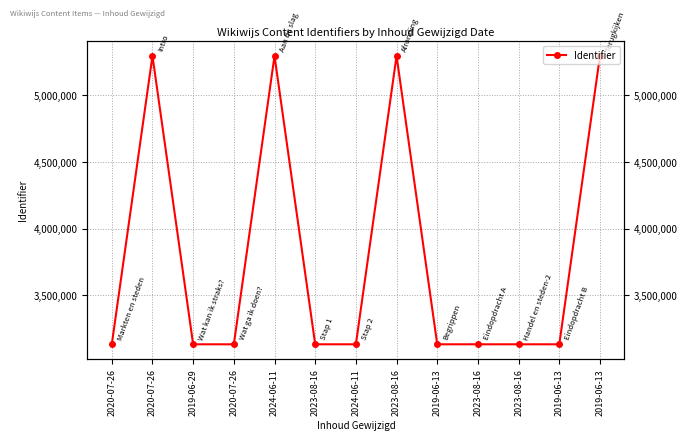

How many distinct data groups are displayed?

1